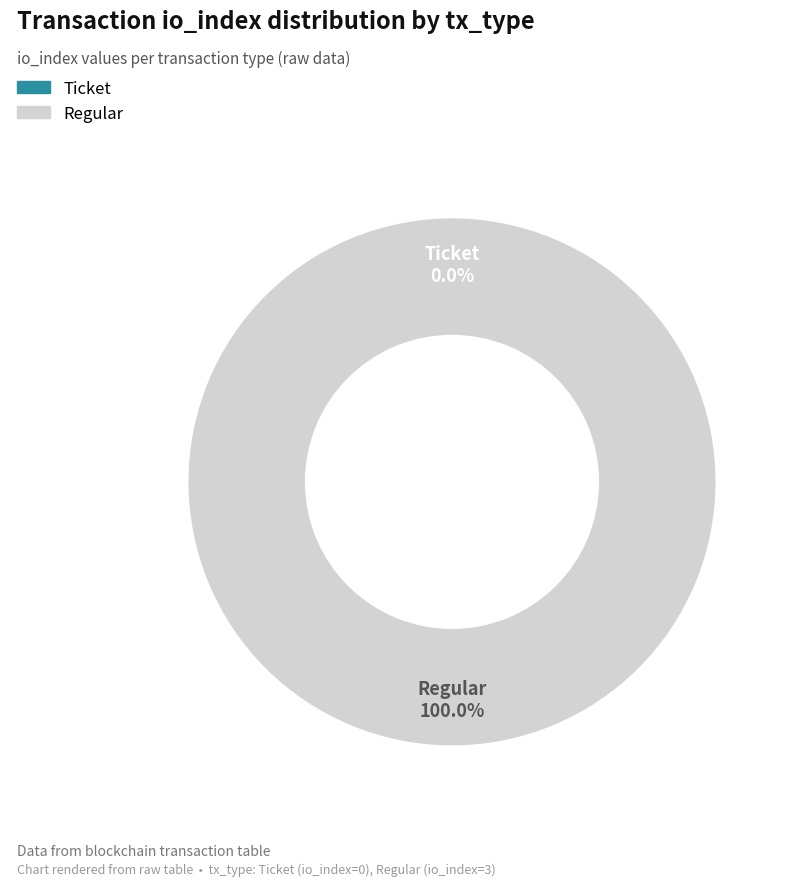

What percentage is the Regular slice, to the nearest percent?

100%